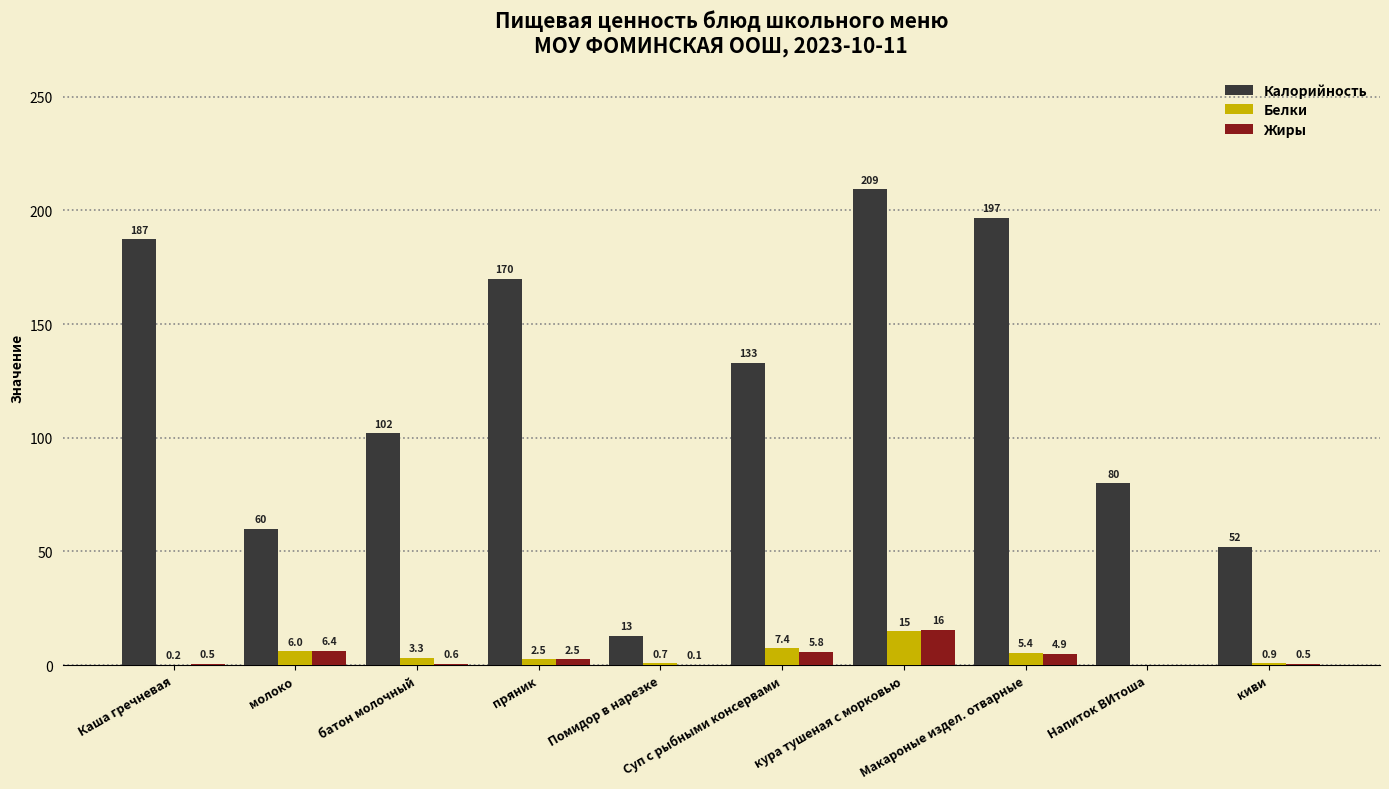

Which series has the largest total across all categories?

Калорийность